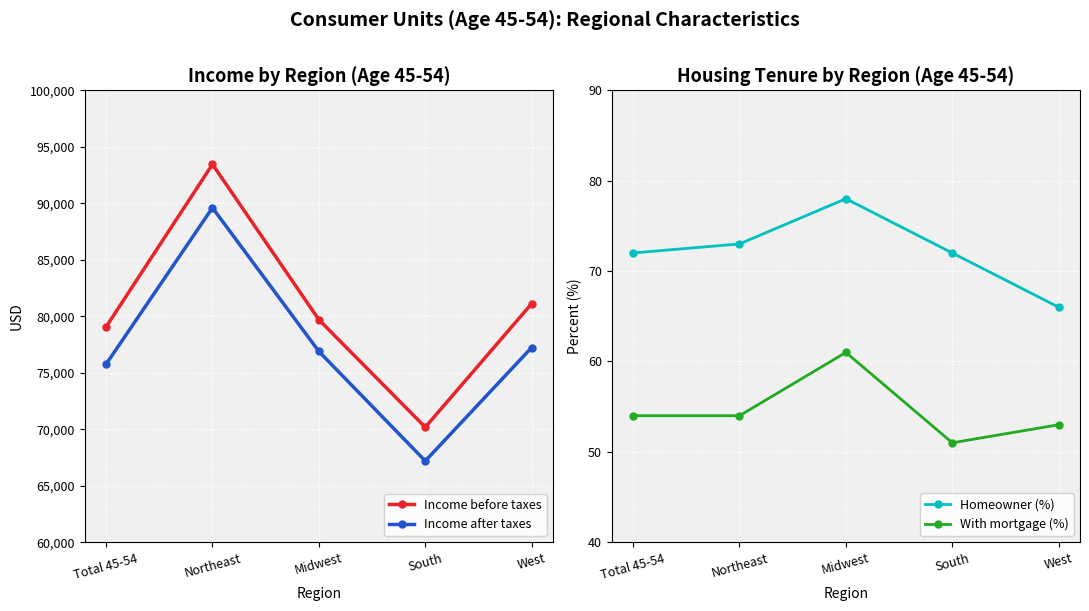

True or false: With mortgage (%) and Income after taxes cross at least once.

False